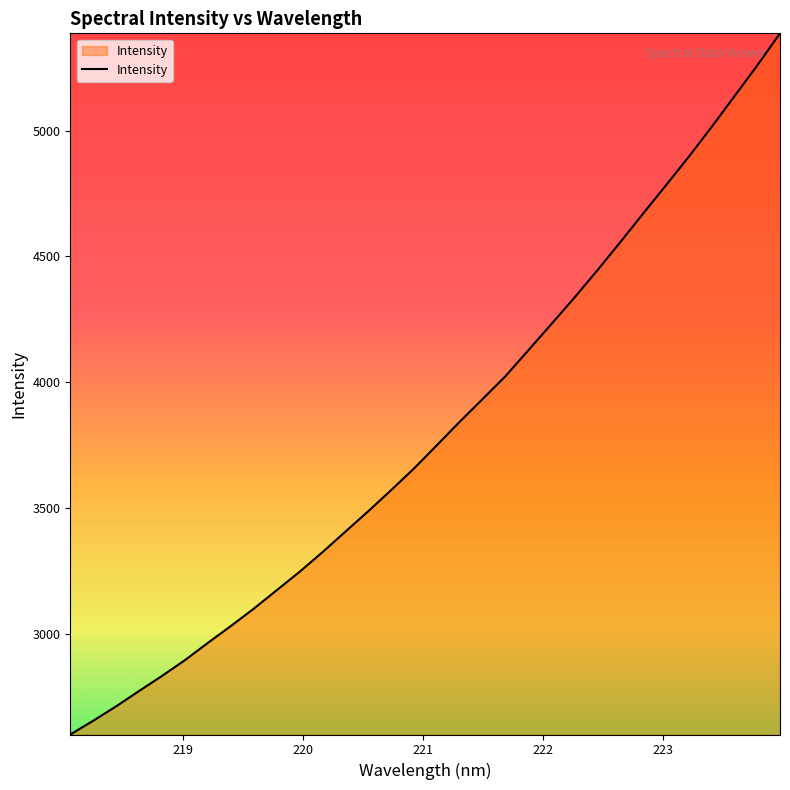

What is the difference between the maximum and minimum values?

2785.7